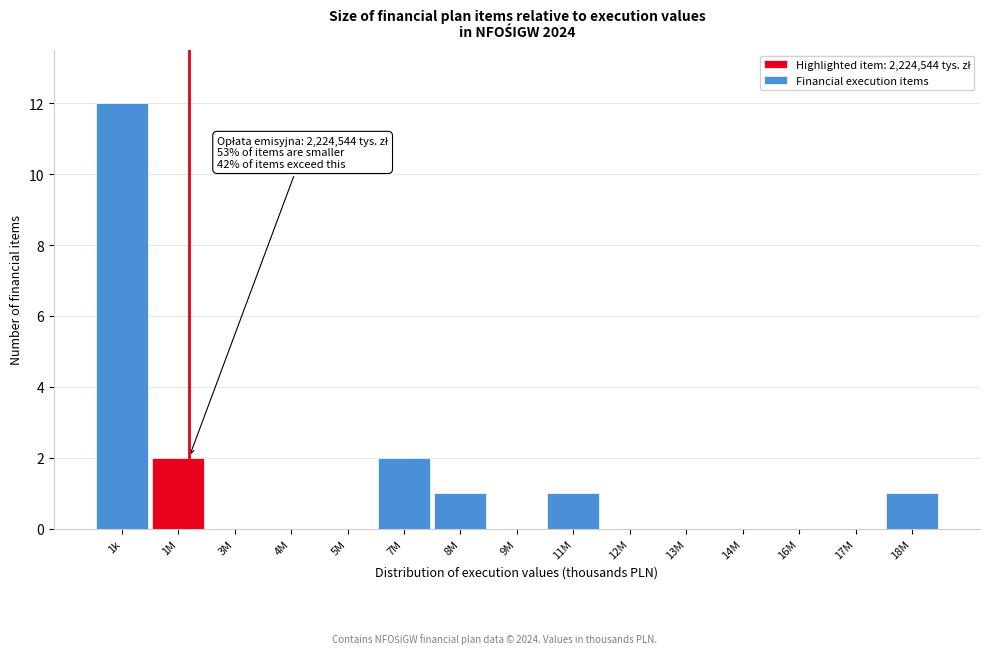

Reading left to right, what are all the values shown in this chart?

1k=12	1M=2	3M=0	4M=0	5M=0	7M=2	8M=1	9M=0	11M=1	12M=0	13M=0	14M=0	16M=0	17M=0	18M=1